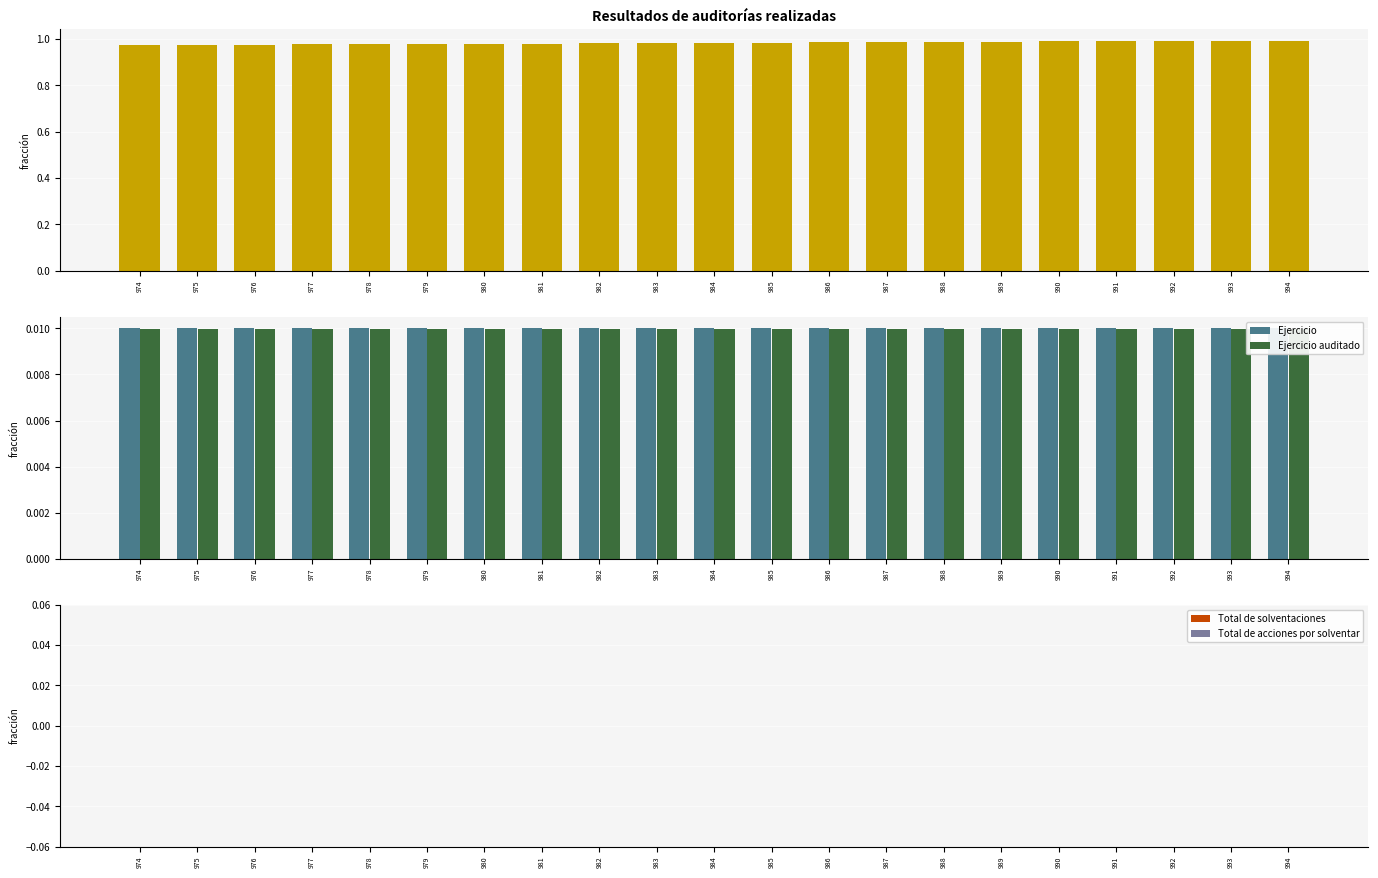

The value of Total de acciones por solventar at 975 is 0.0. True or false?

True